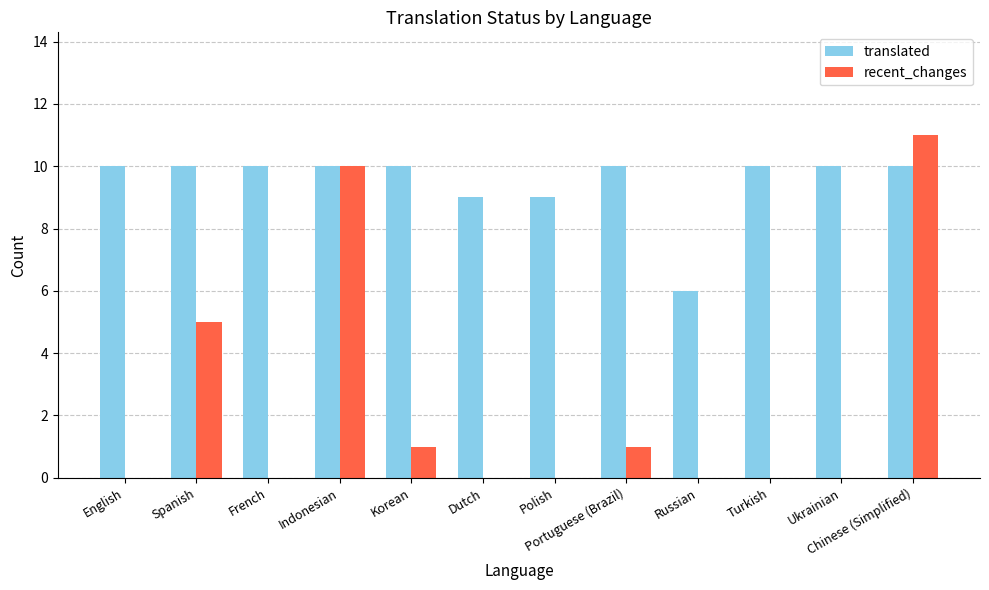

What is the greatest value displayed?

11